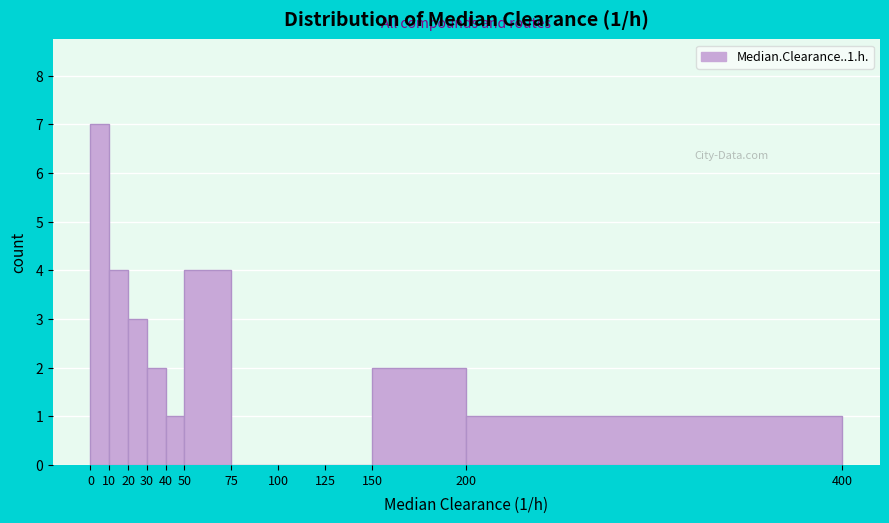

Over which range of the x-axis is the bar tallest?

0 to 10